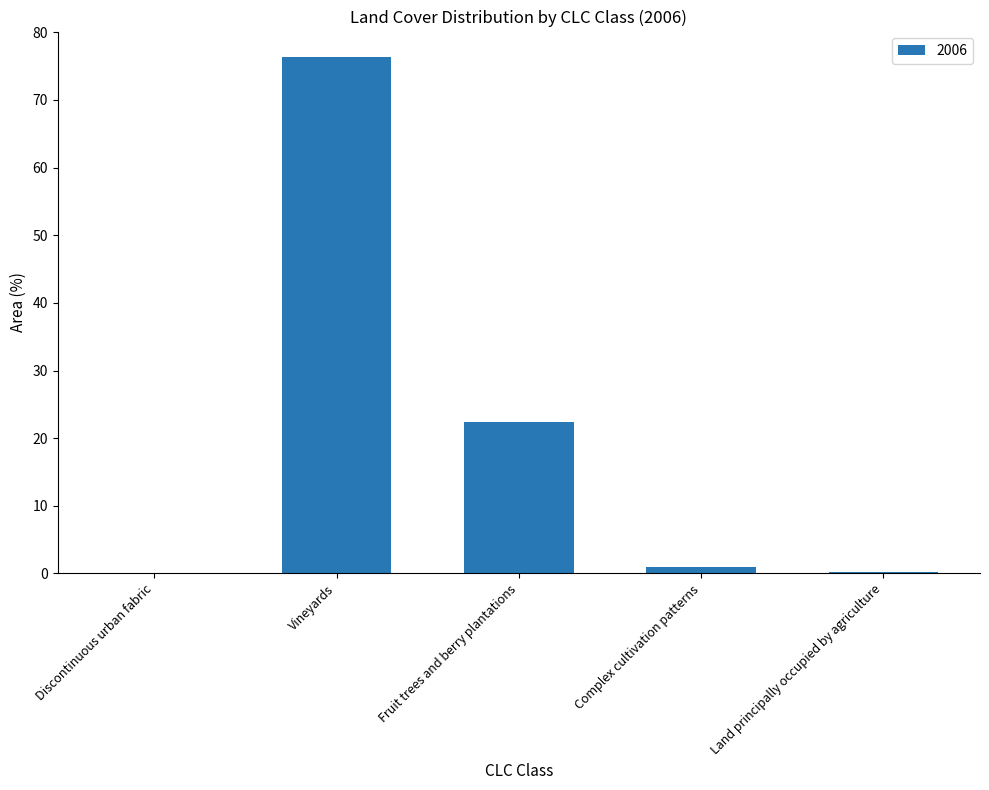

Between Discontinuous urban fabric and Vineyards, which is larger?

Vineyards